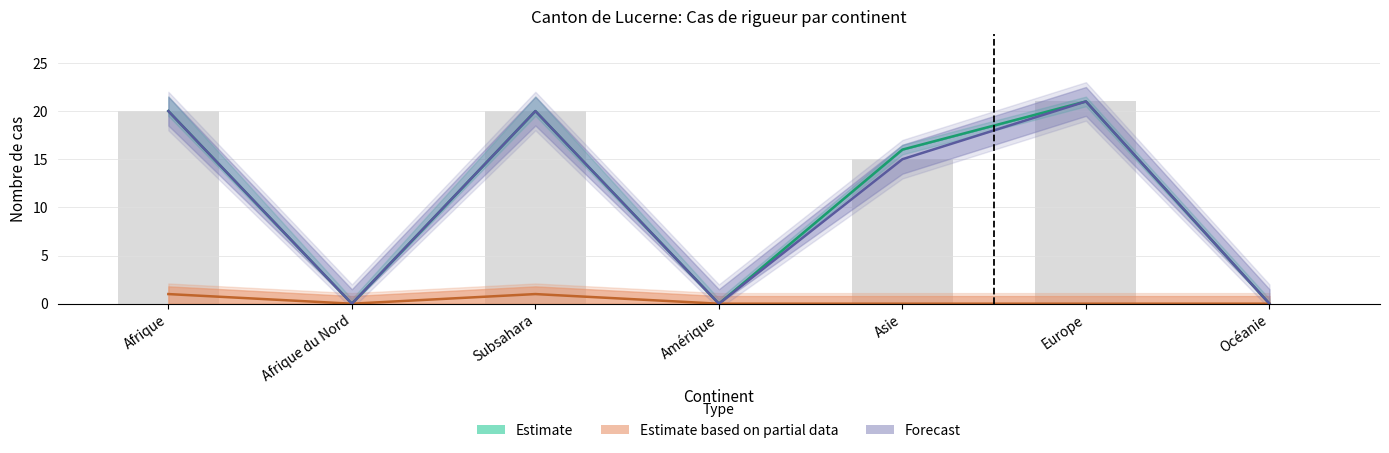

How many categories are shown in the chart?

7